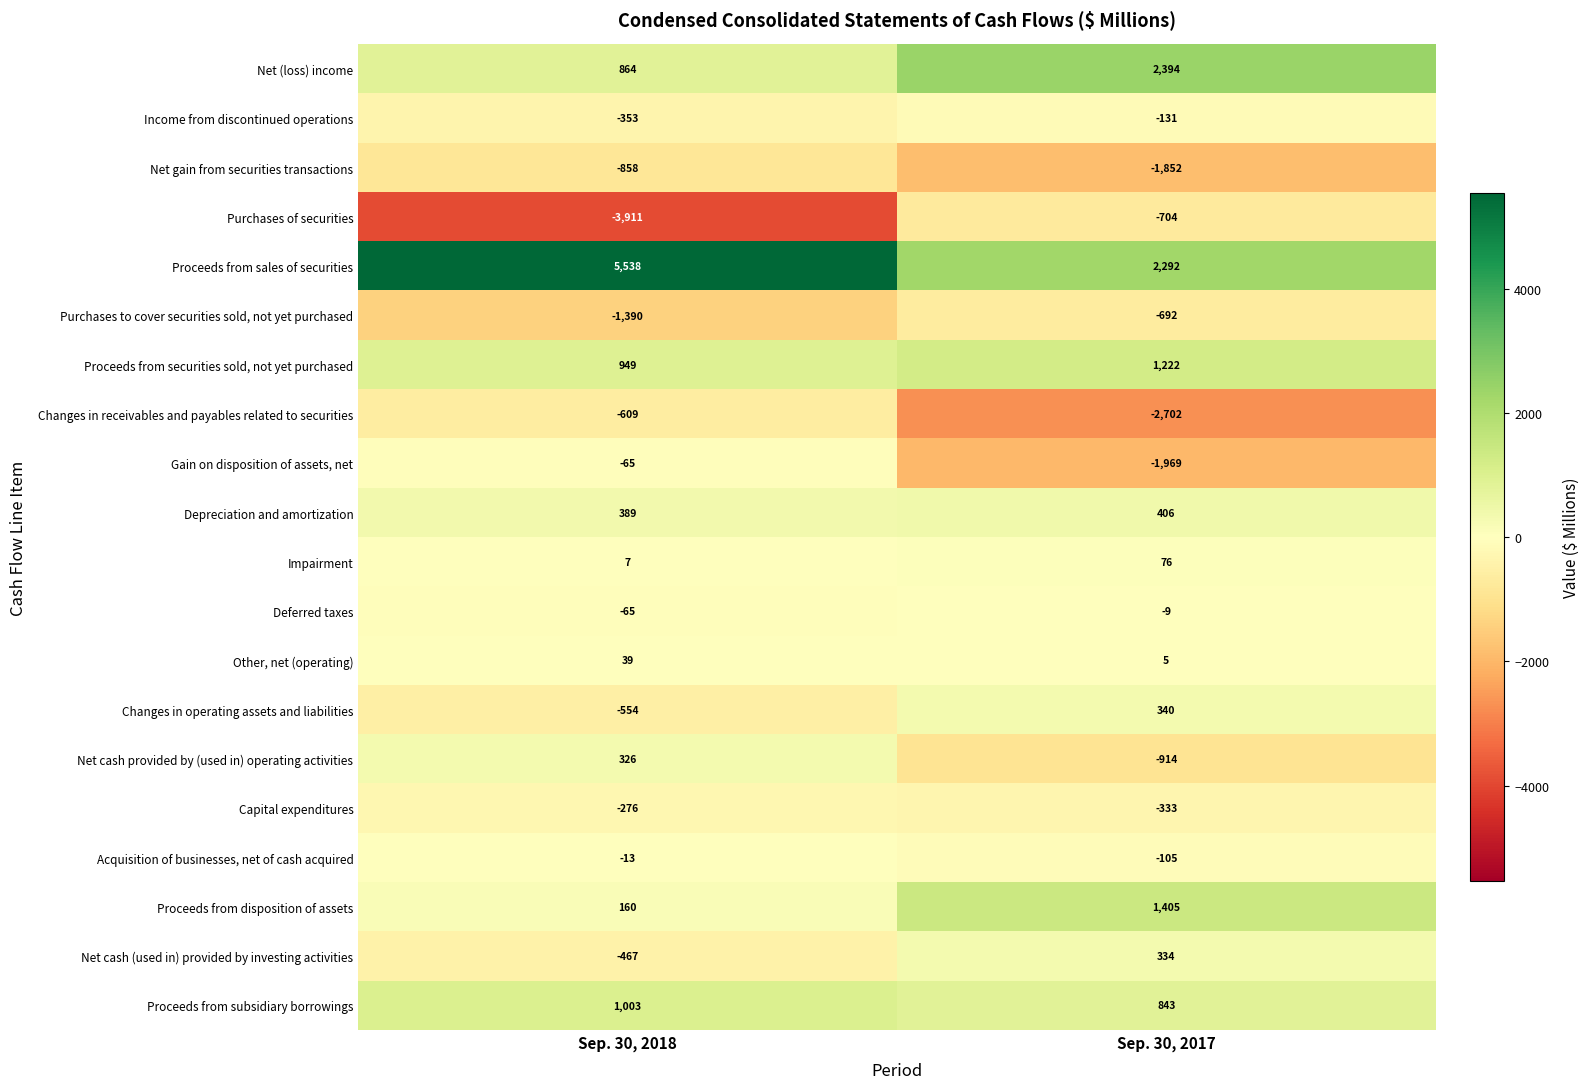

What is the highest value of the Income from discontinued operations series?

-131